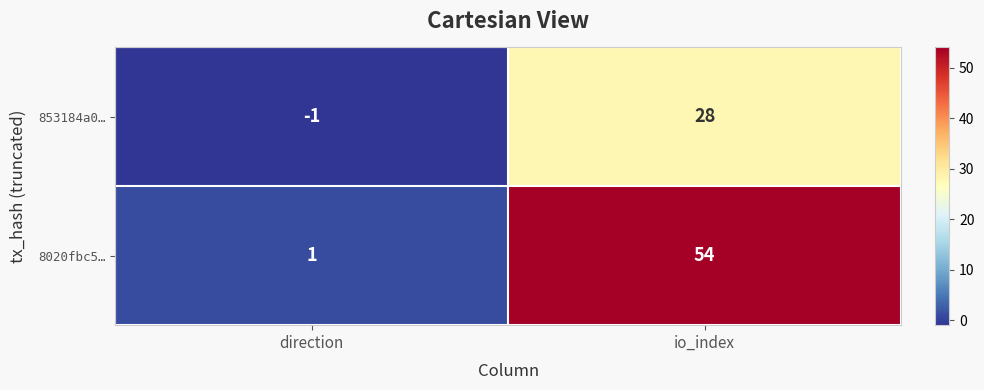

What is the maximum value shown in the chart?

54